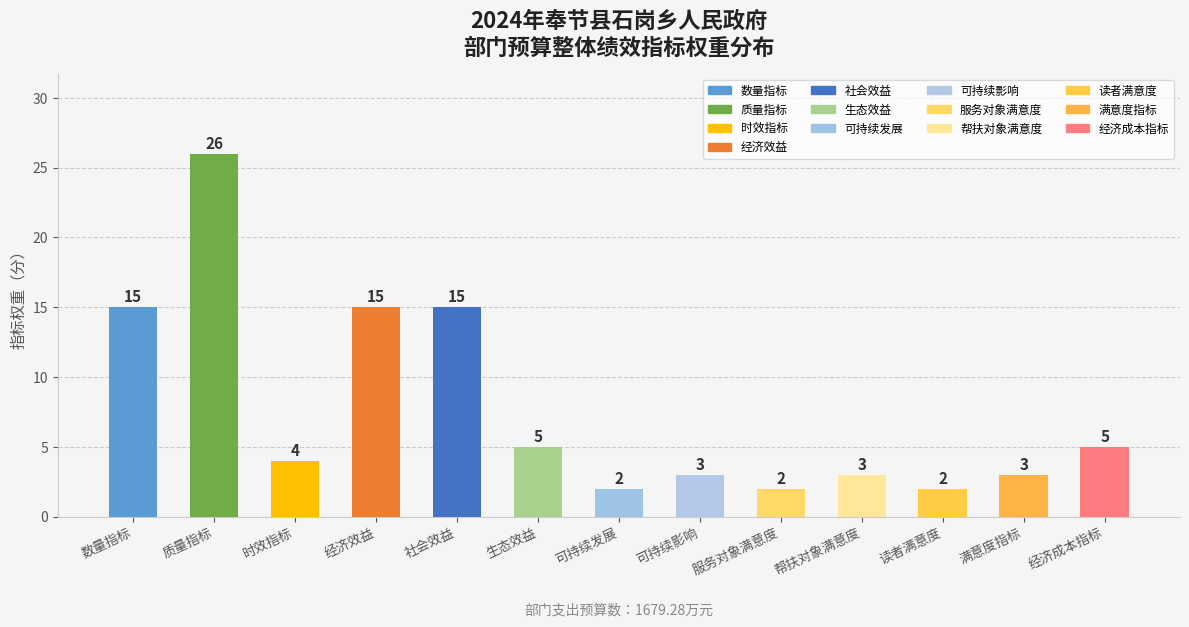

Reading right to left, transcribe all the data shown in this chart.

经济成本指标=5	满意度指标=3	读者满意度=2	帮扶对象满意度=3	服务对象满意度=2	可持续影响=3	可持续发展=2	生态效益=5	社会效益=15	经济效益=15	时效指标=4	质量指标=26	数量指标=15